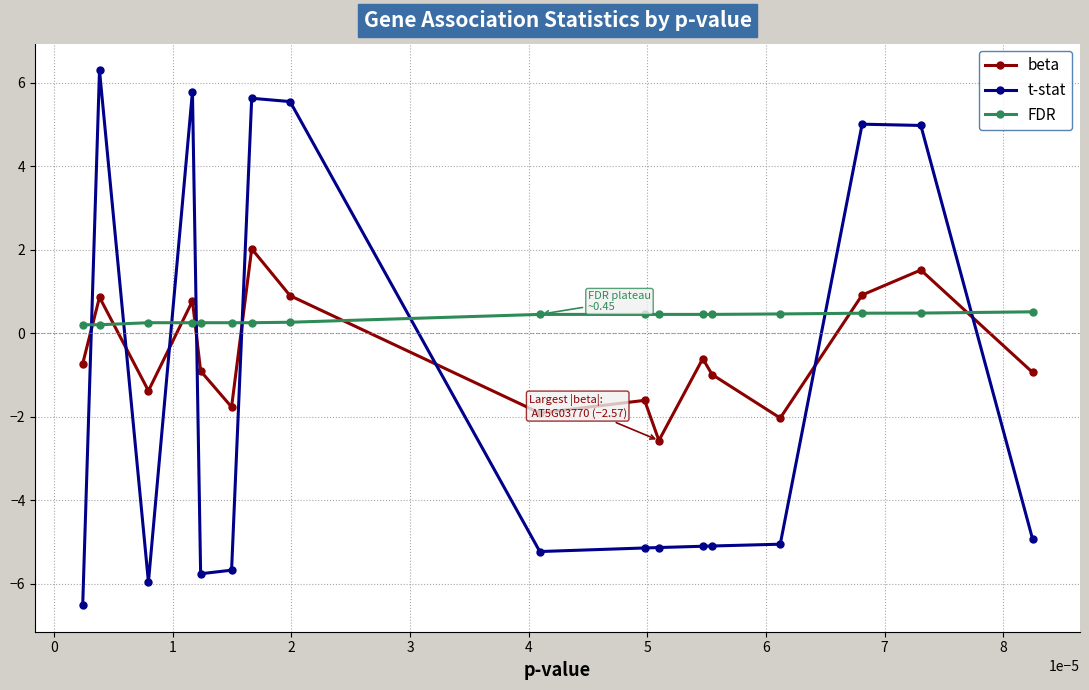

List the series in order of their peak value, highest first.

t-stat, beta, FDR